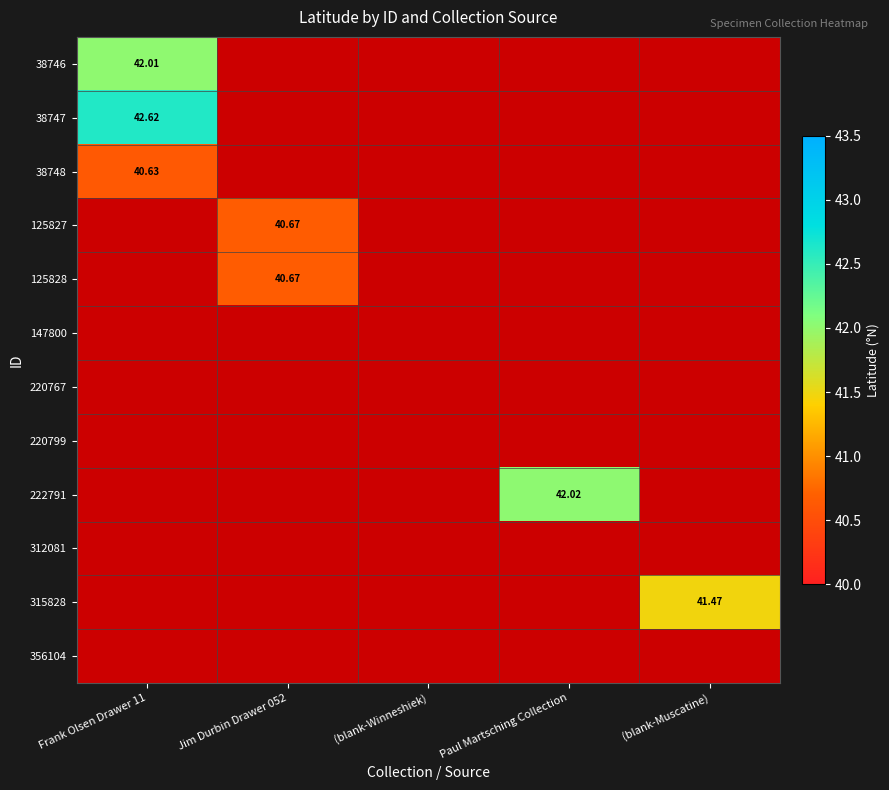

Which series has the largest range (max minus min)?

38747